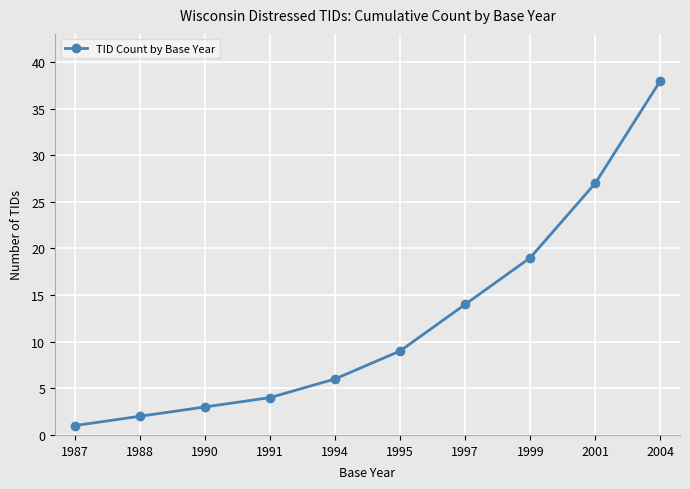

What is the sum of all values?

123